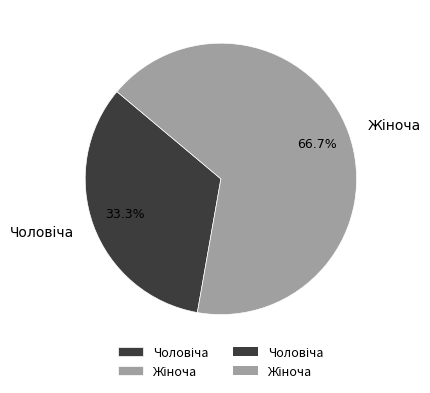

How many segments does this pie chart have?

2